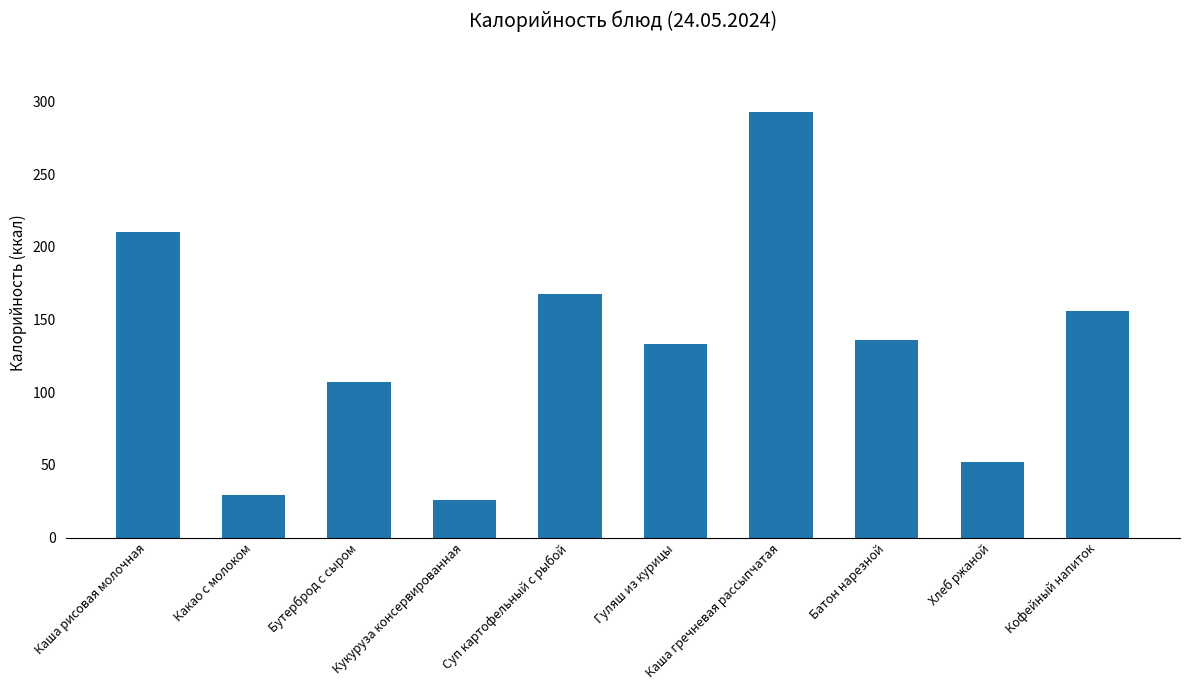

Count the number of data series in this chart.

1